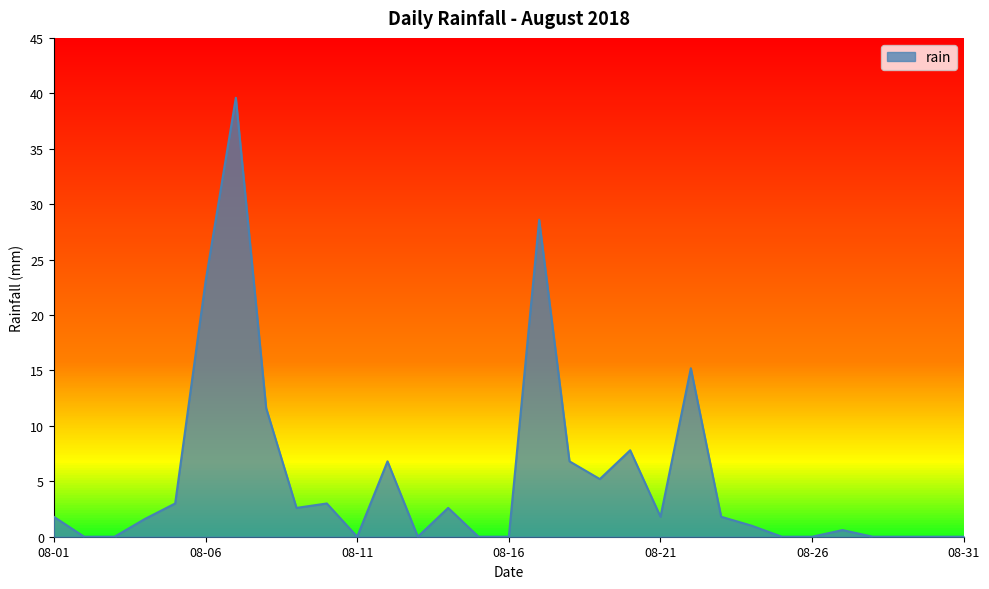

What is the difference between the maximum and minimum values?

39.6